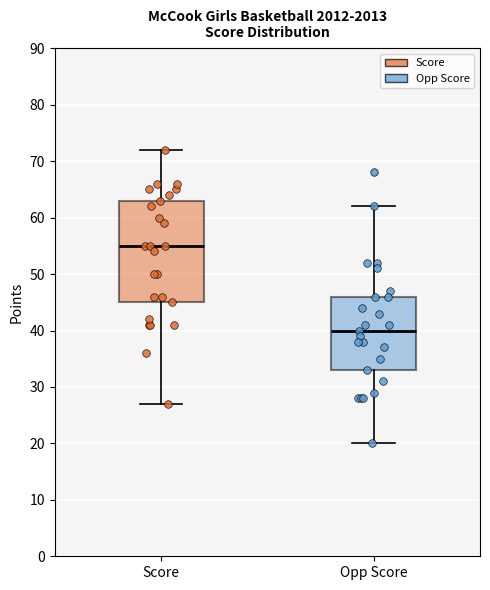

Reading left to right, transcribe this box plot: for each box, give where its median line is, the range the box spans, and where its two whiskers end, as read against the y-axis. The values are not printed on the chart, so give them approximately, as read against the axis.

Score: median 55, box 45 to 63, whiskers 27 to 72
Opp Score: median 40, box 33 to 46, whiskers 20 to 62